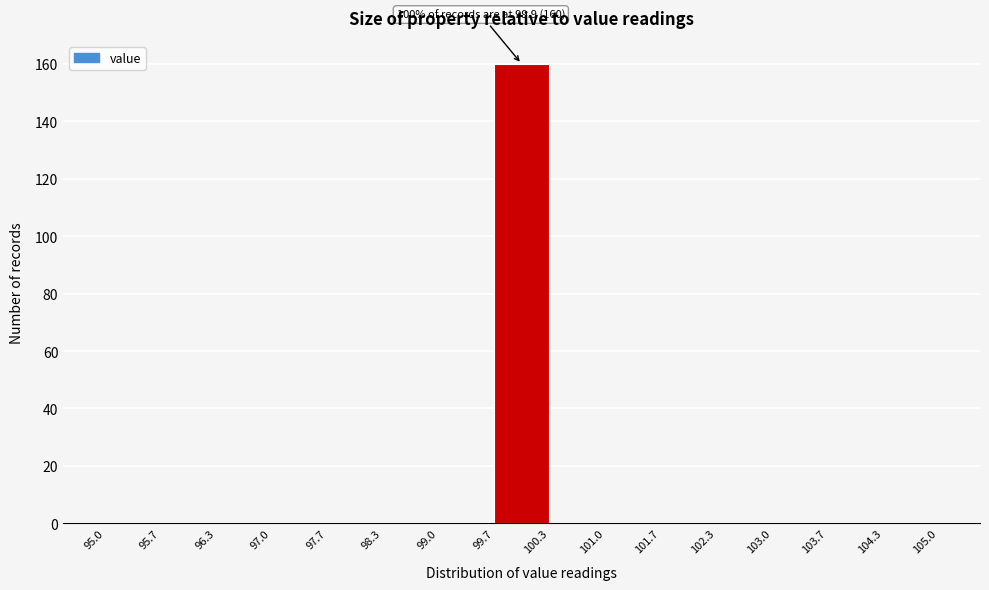

Over which range of the x-axis is the bar tallest?

99.7 to 100.3